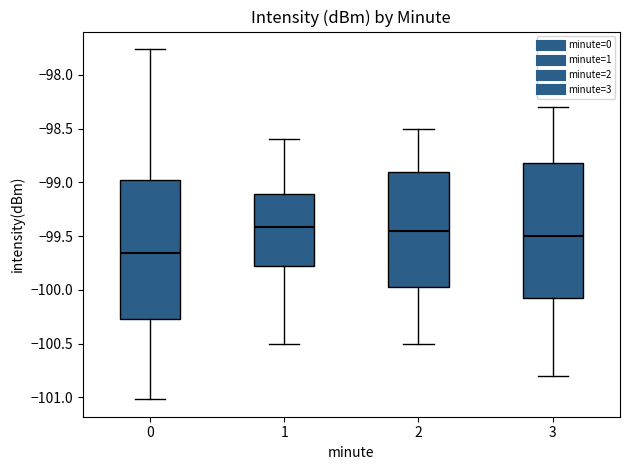

Where does the median line of the box at x = 0 sit on the y-axis? The values are not printed on the chart, so give them approximately, as read against the axis.

-99.65